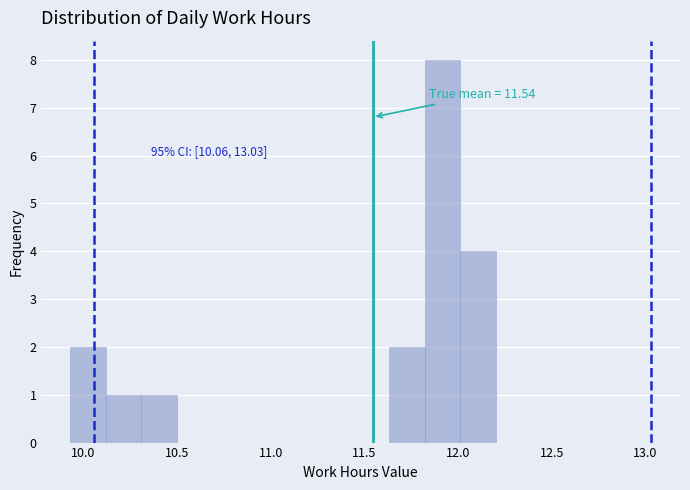

Around what value on the x-axis is the tallest bar? Give the approximate position of its centre, as read against the axis.

11.90